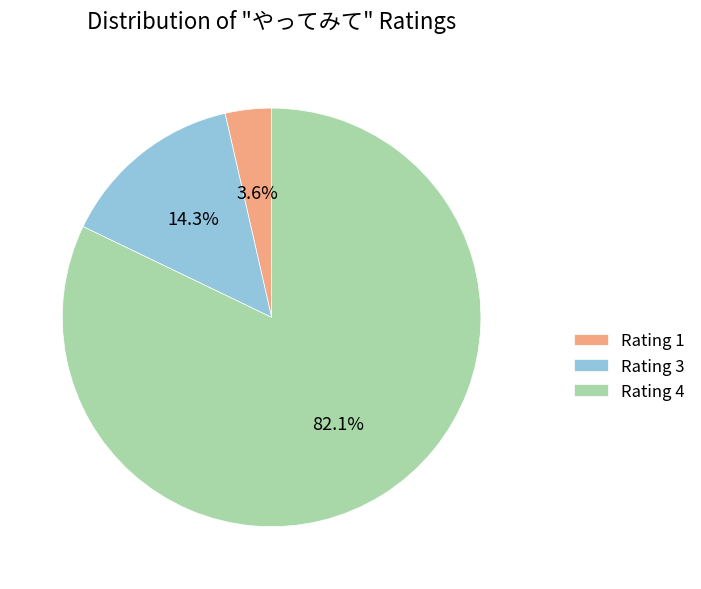

Is the sum of Rating 3 and Rating 4 greater than half?

Yes